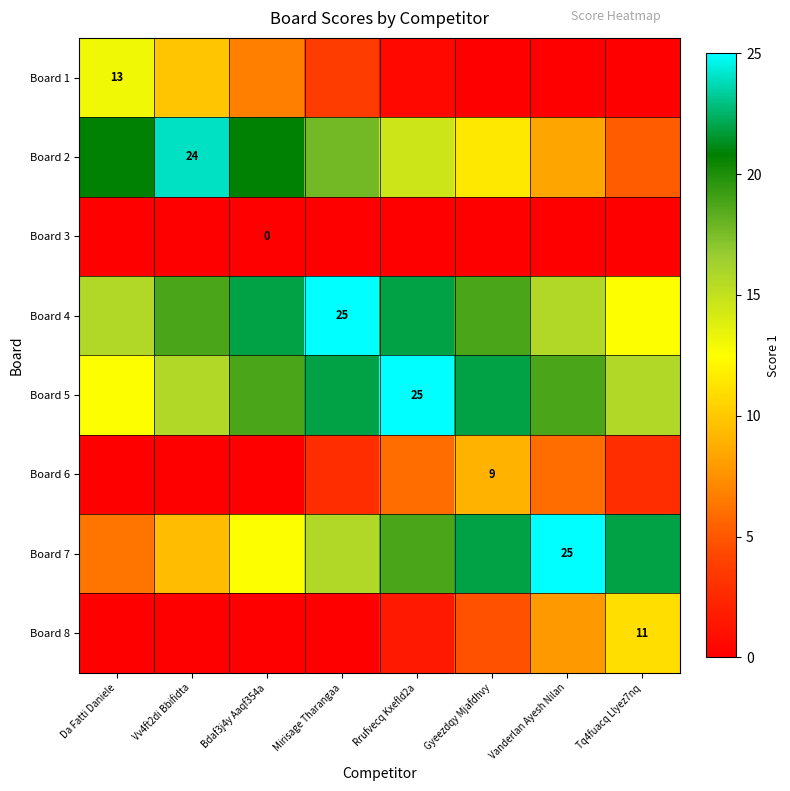

Which series changed the most between Vv4ft2di Bbifidta and Mirisage Tharangaa?

Board 1